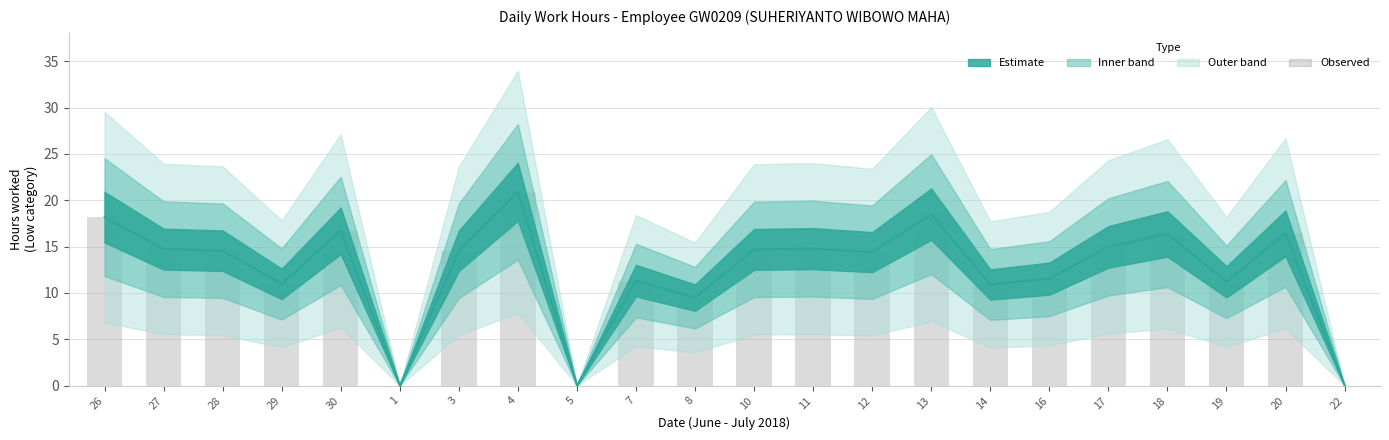

What is the label of the 9th bar from the right?

12